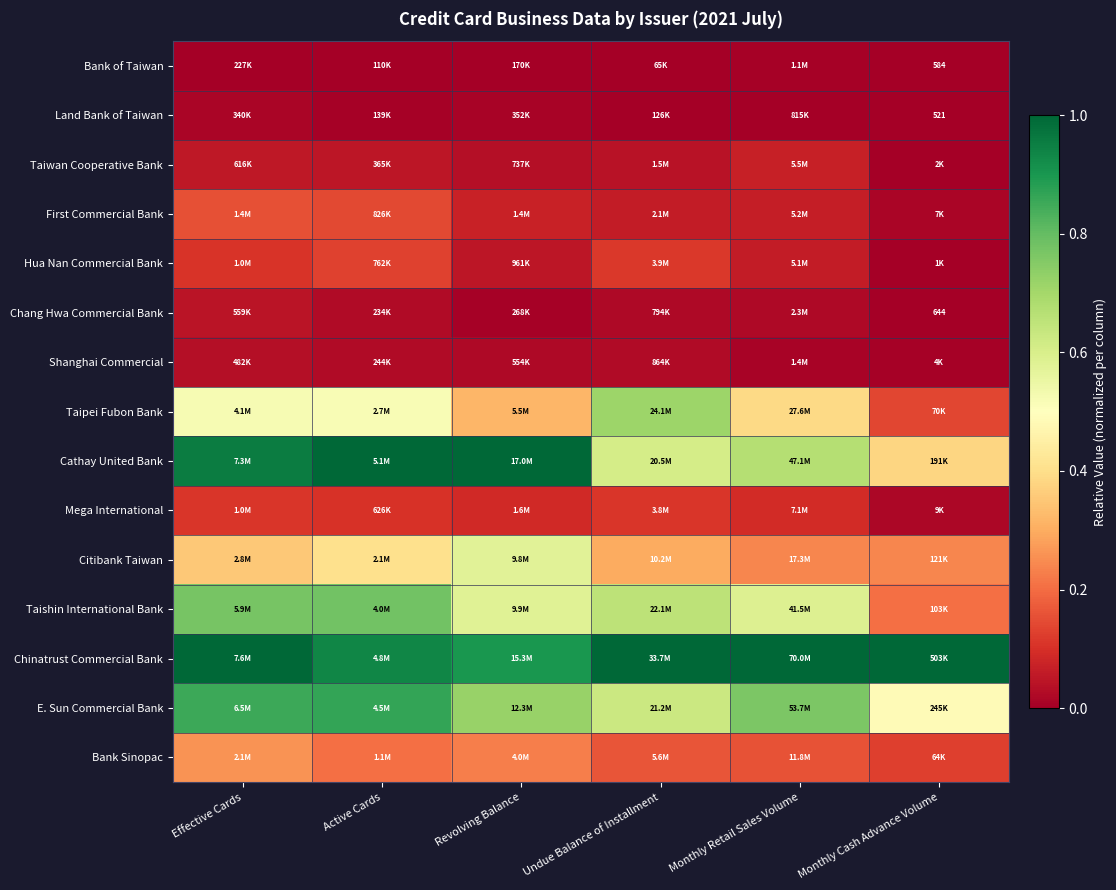

The value of Cathay United Bank at Monthly Retail Sales Volume is 0.7. True or false?

True